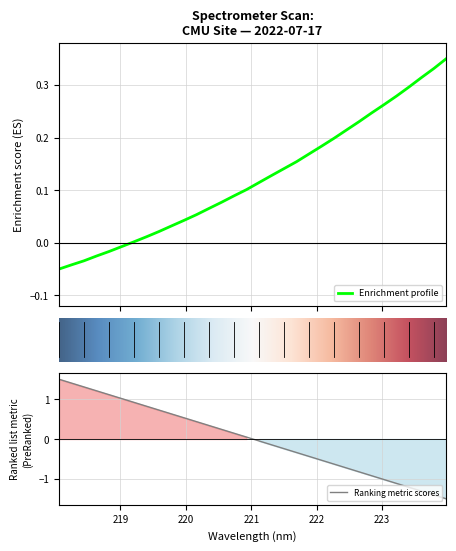

Rank the categories by value from highest to lowest.

223.9802, 223.7895, 223.5987, 223.408, 223.2172, 223.0264, 222.8355, 222.6447, 222.4538, 222.263, 222.0721, 221.8812, 221.6902, 221.4993, 221.3083, 221.1174, 220.9264, 220.7354, 220.5444, 220.3533, 220.1623, 219.9712, 219.7801, 219.589, 219.3979, 219.2067, 219.0156, 218.8244, 218.6332, 218.442, 218.2508, 218.0596